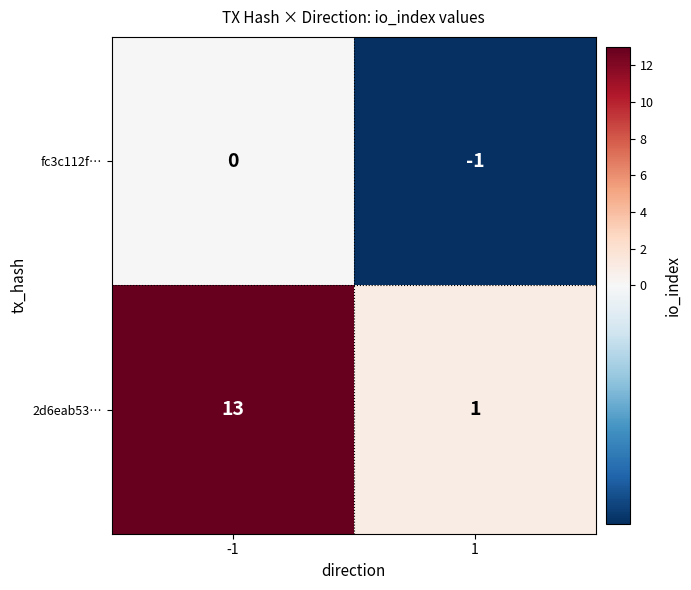

Rank the series at 1 from lowest to highest value.

fc3c112f…, 2d6eab53…